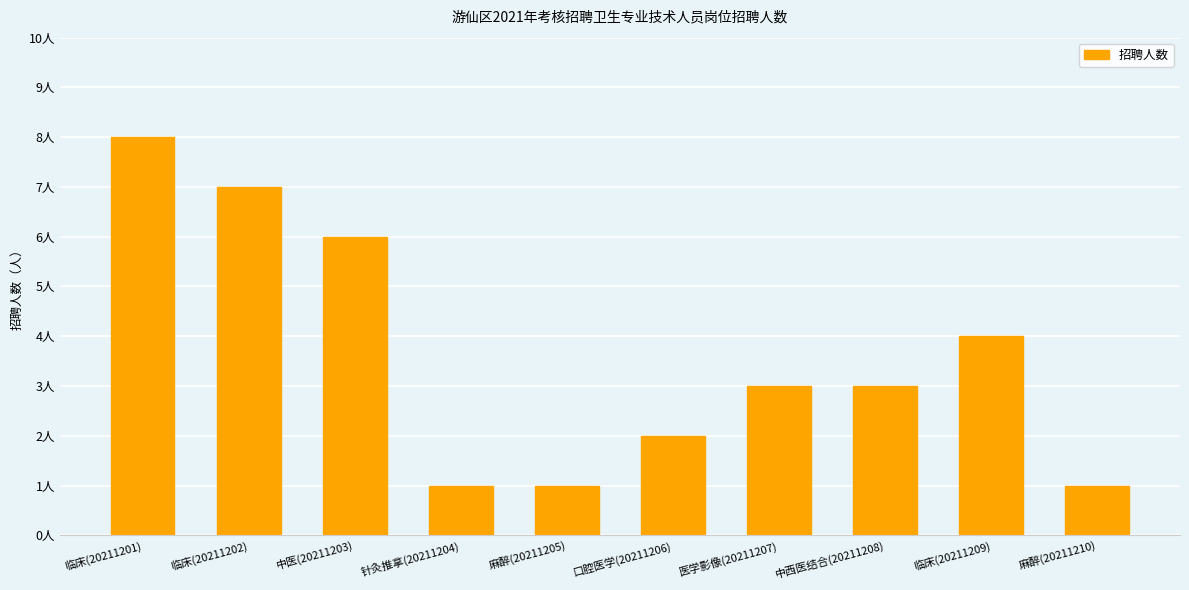

What is the greatest value displayed?

8